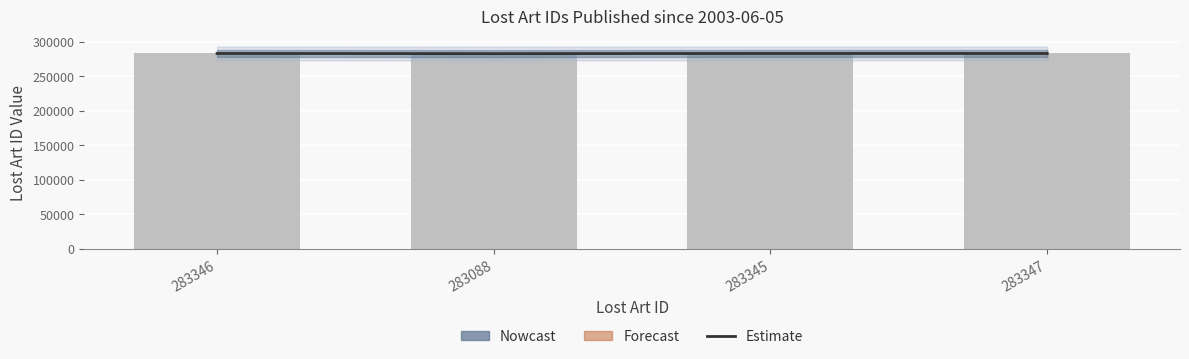

What is the sum of the Estimate values at 283345 and 283347?

566692